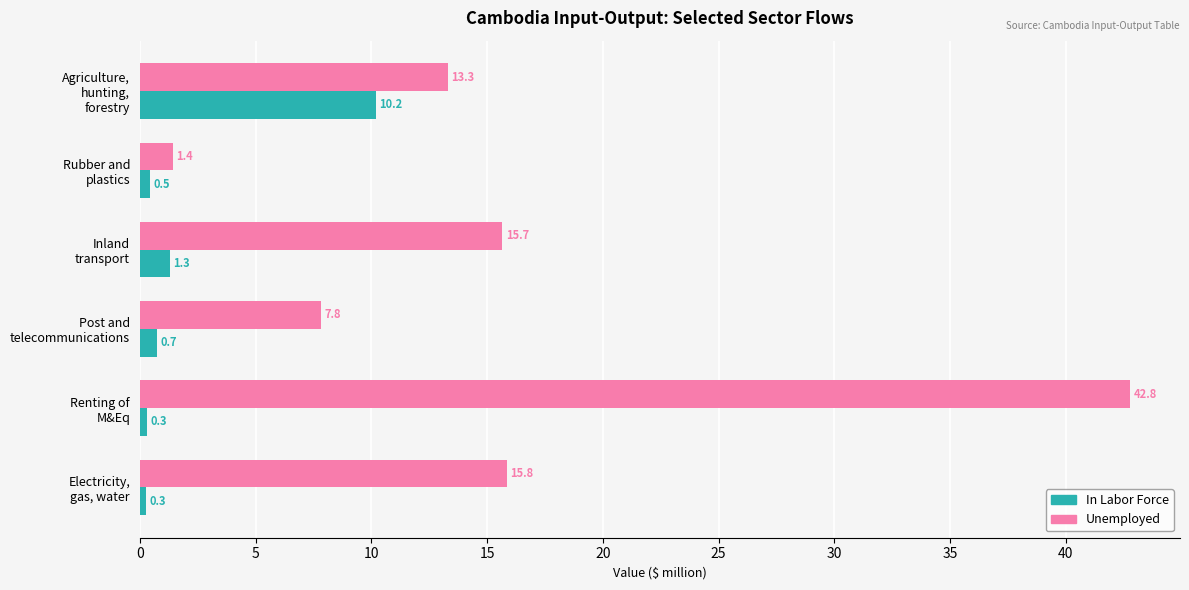

What is the difference between the maximum and minimum values in the Unemployed series?

41.4